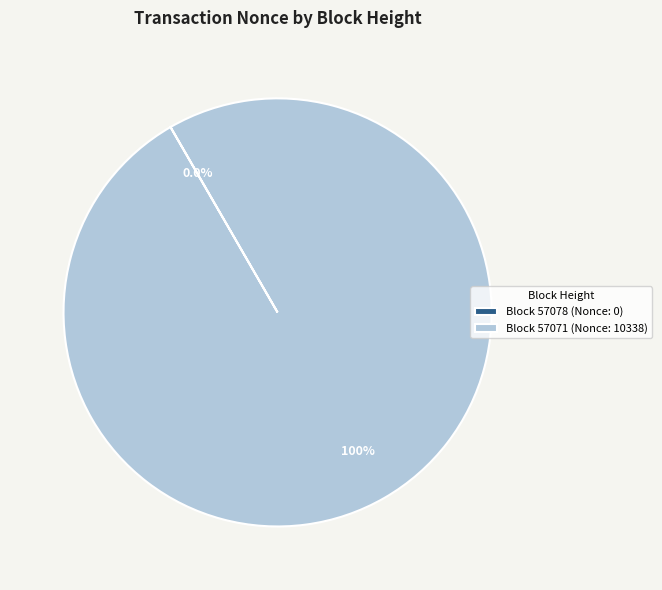

What is the largest slice in the pie chart?

Block 57071 (Nonce: 10338)